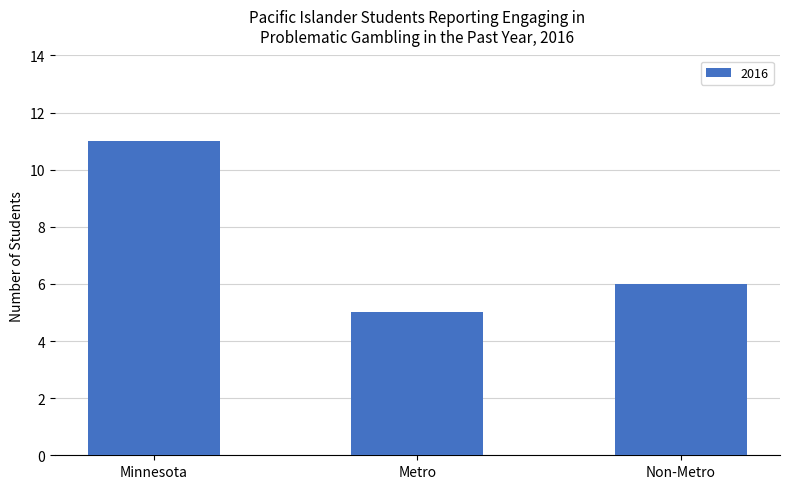

What is the value of the 1st bar from the left?

11